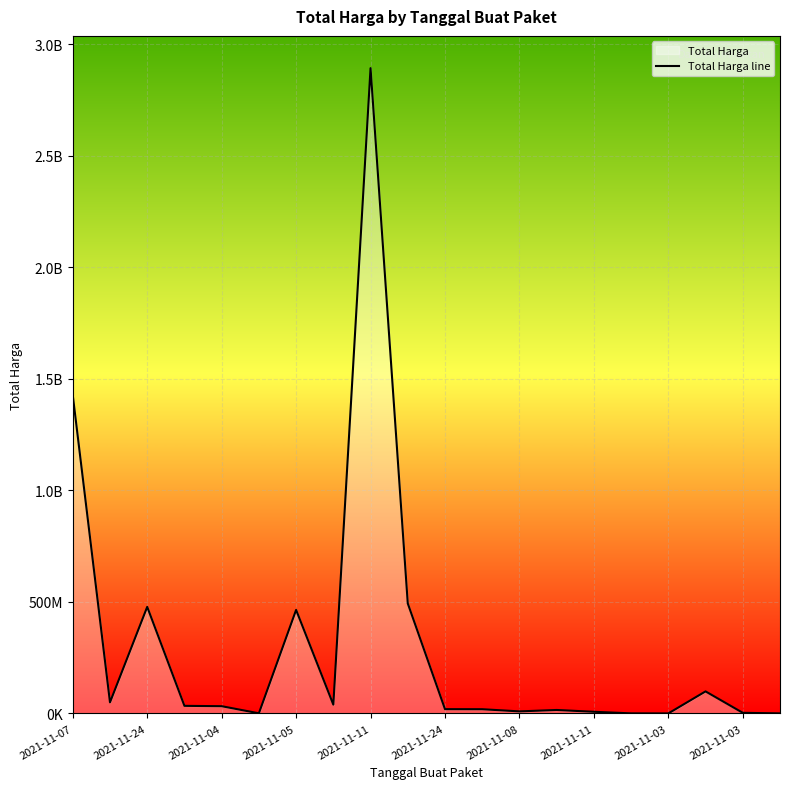

What is the minimum value shown in the chart?

78000